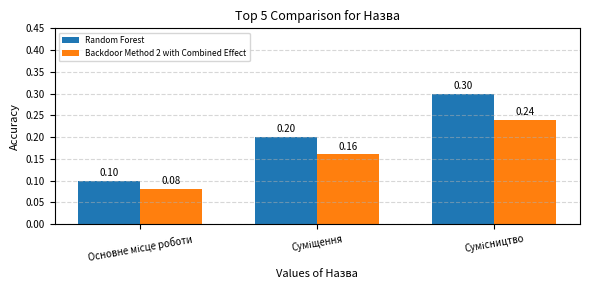

Which series has the largest range (max minus min)?

Random Forest